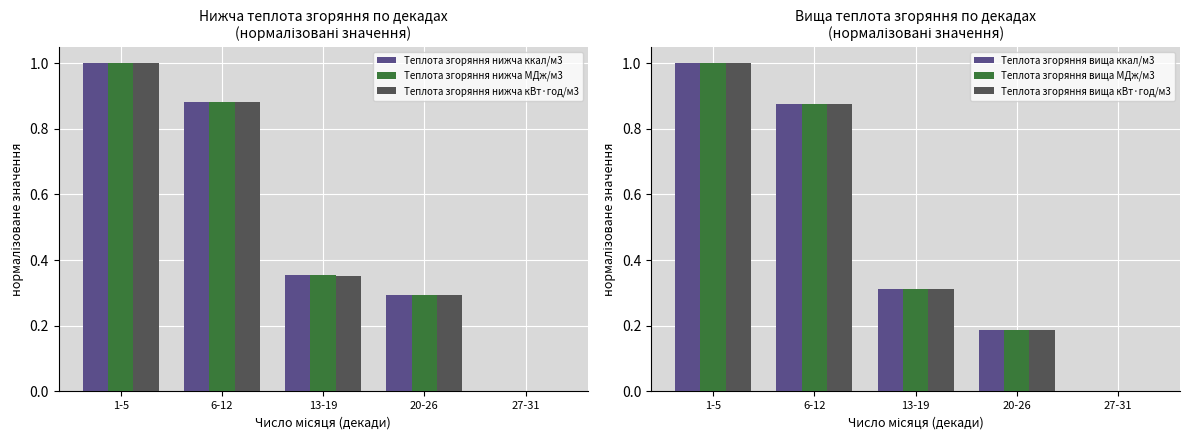

At which category does the chart reach its peak across all series?

1-5